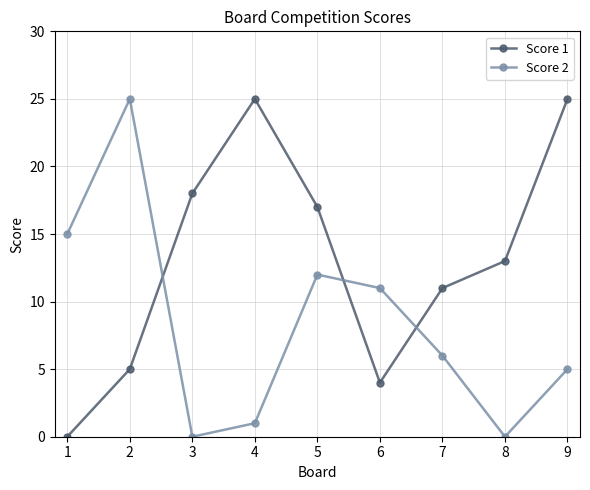

How many series are shown in this chart?

2